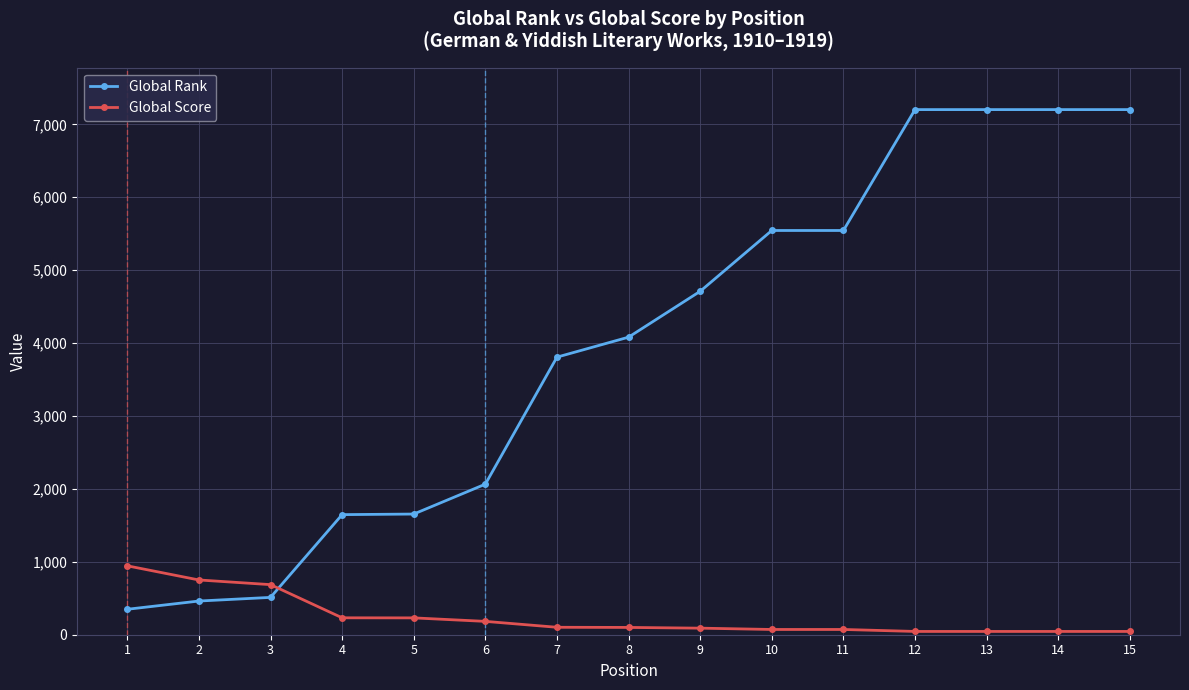

Rank the series by their maximum value, from highest to lowest.

Global Rank, Global Score